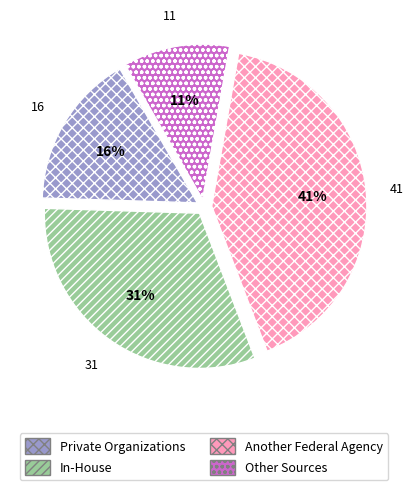

The Other Sources slice represents 11% of the pie. True or false?

True